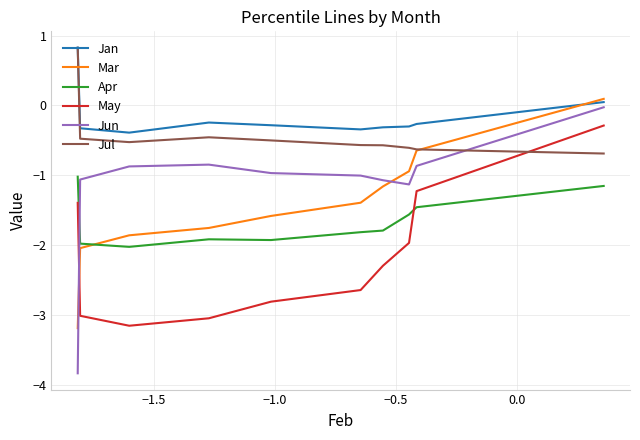

What is the maximum value shown in the chart?

0.8